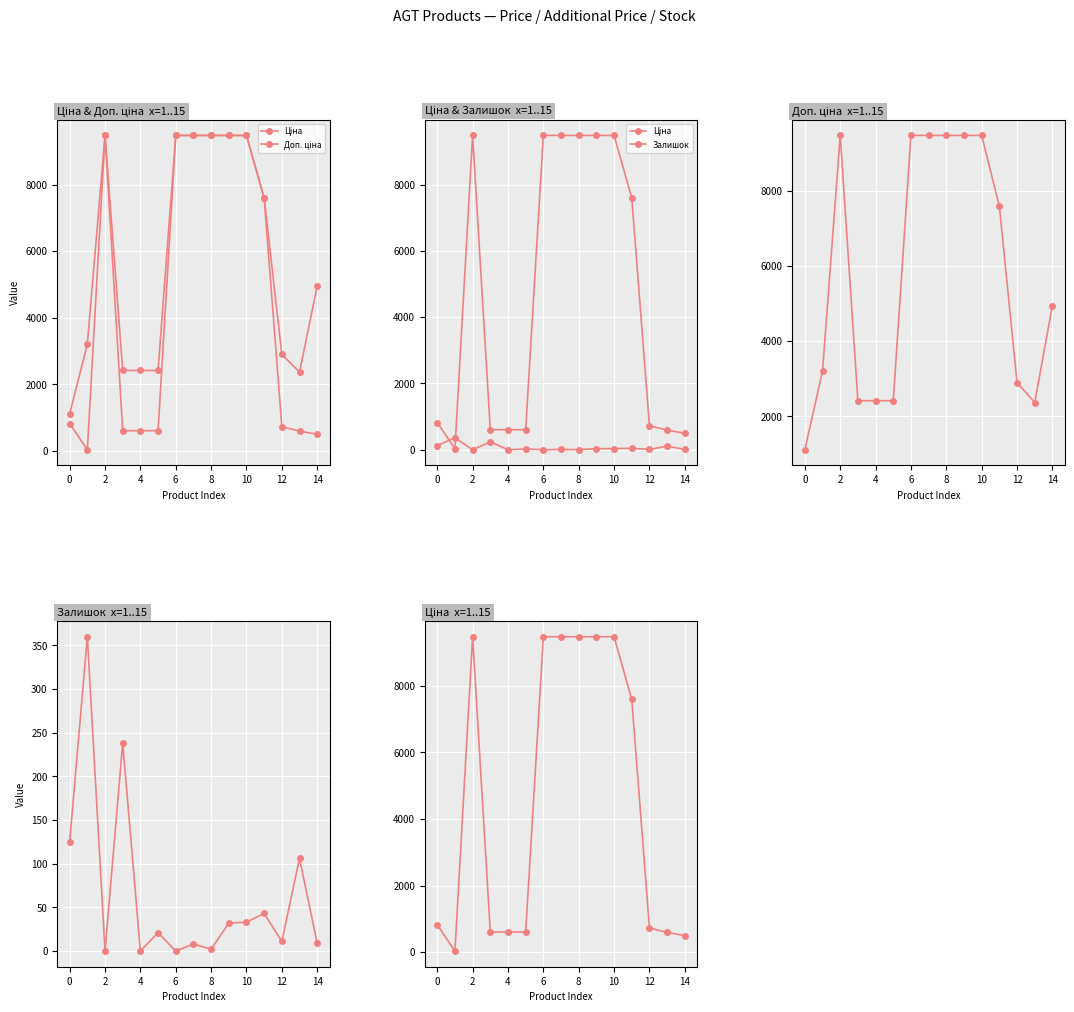

What is the sum of the Доп. ціна values at 12 and 2?

12377.9